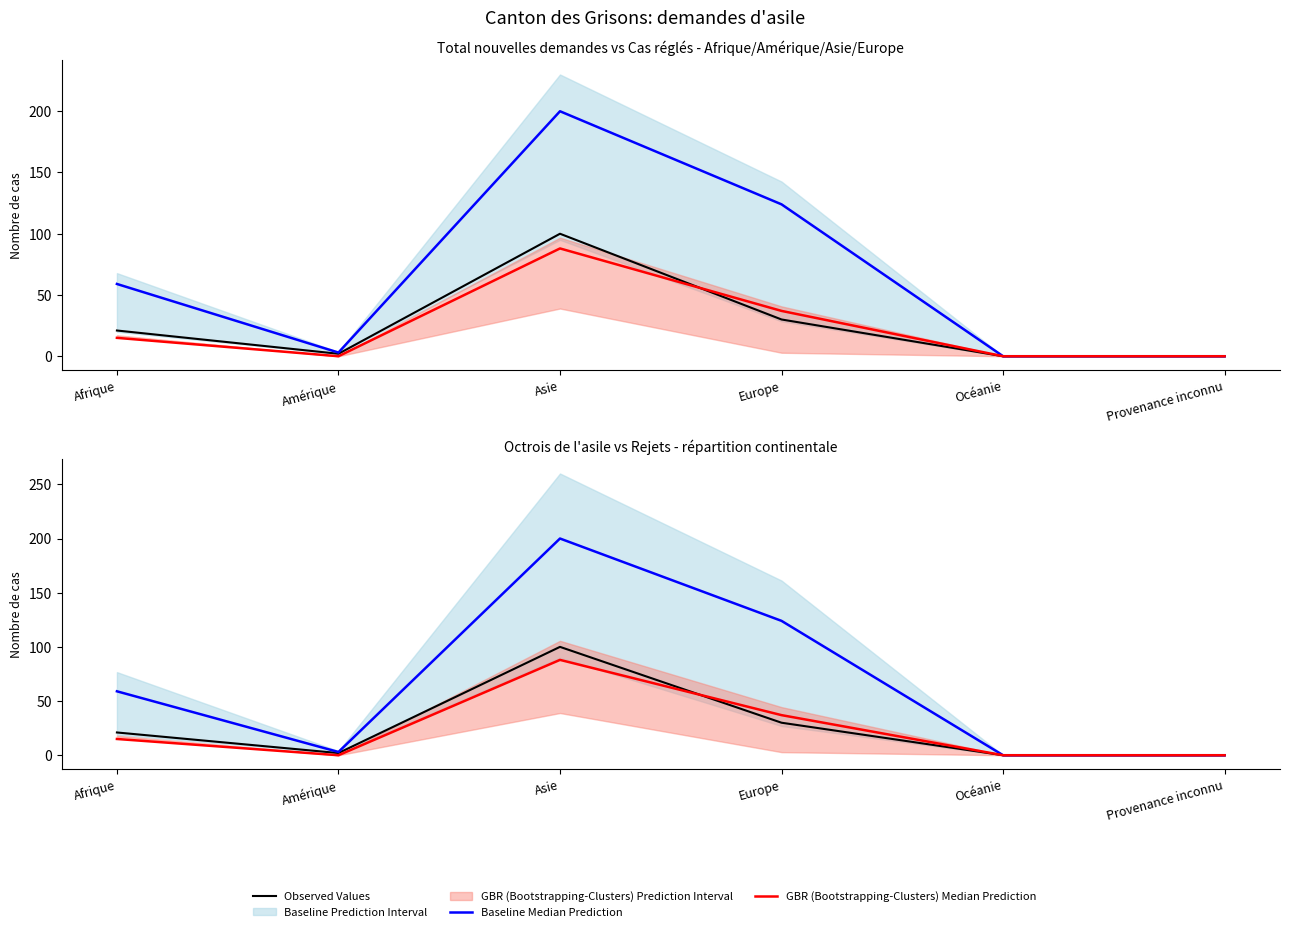

At how many categories does at least one series exceed 152?

1